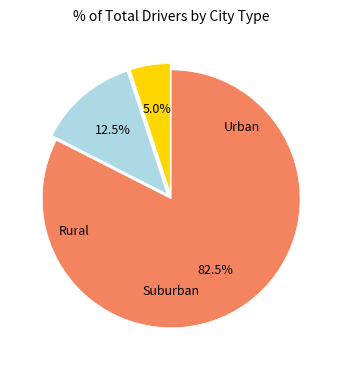

Is there a majority slice in this chart?

Yes